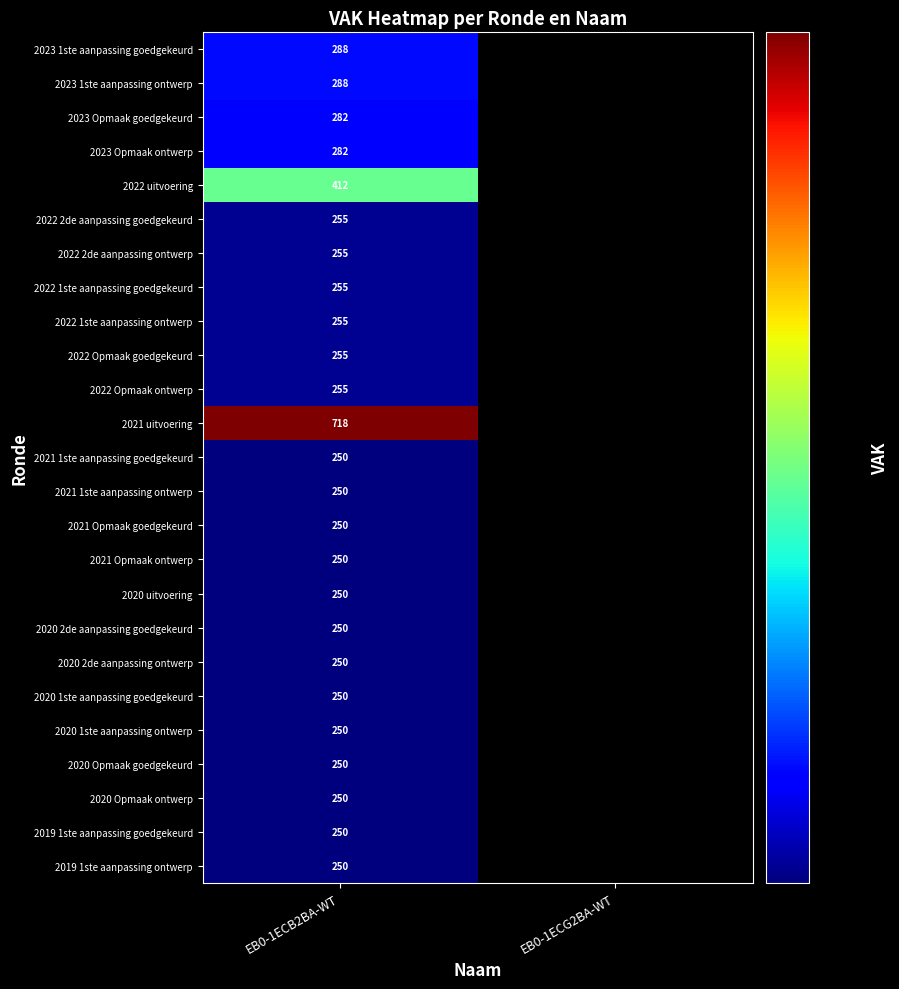

The value of 2020 1ste aanpassing ontwerp at EB0-1ECB2BA-WT is 367. True or false?

False